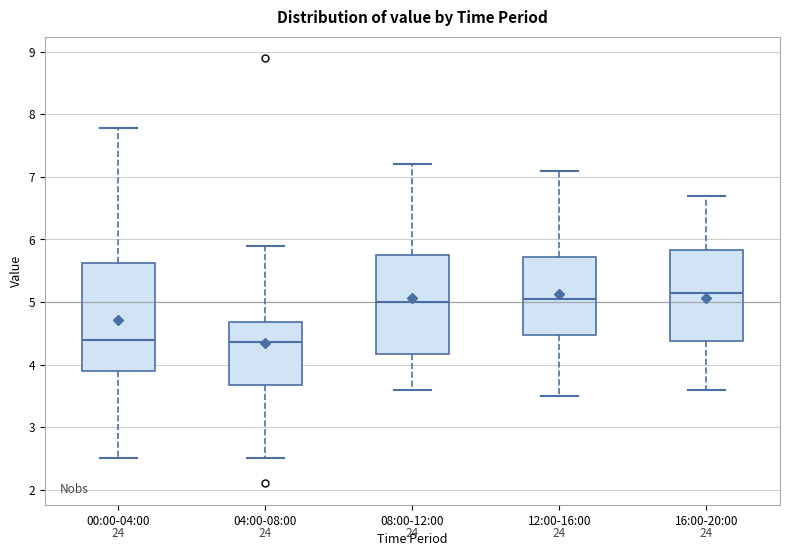

Where does the median line of the box for 00:00-04:00 sit on the y-axis? The values are not printed on the chart, so give them approximately, as read against the axis.

4.4